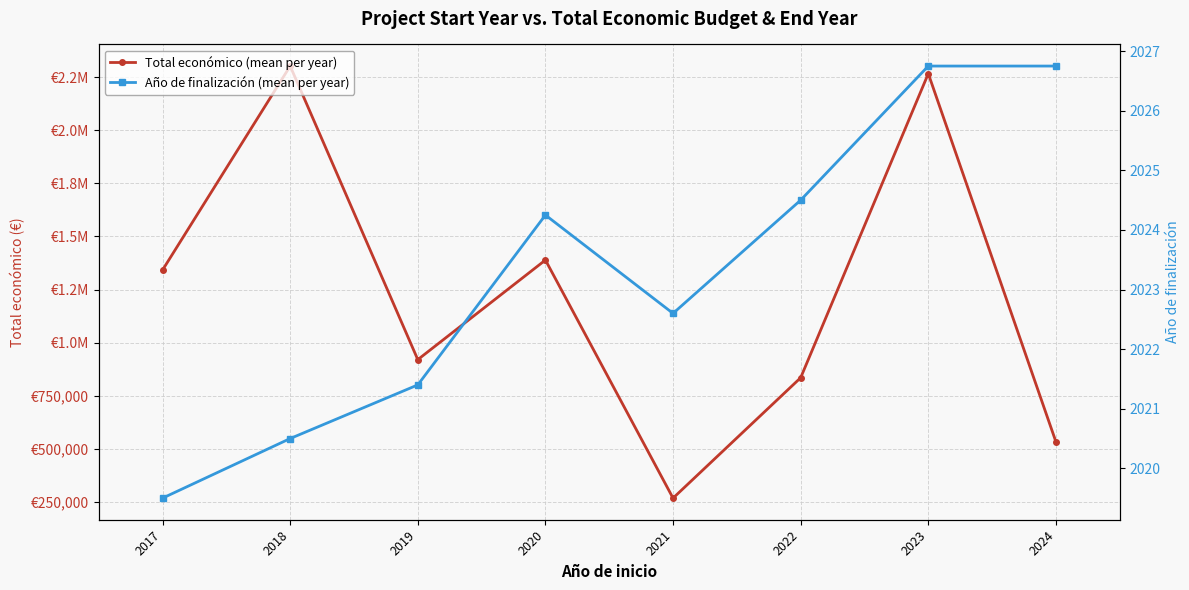

At how many categories does at least one series exceed 1616089?

2